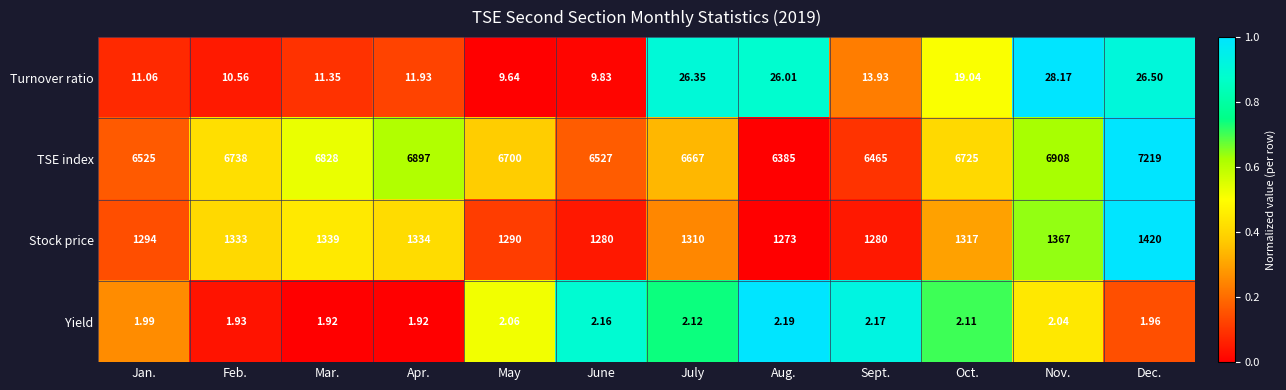

Which category has the highest value across all series?

Dec.